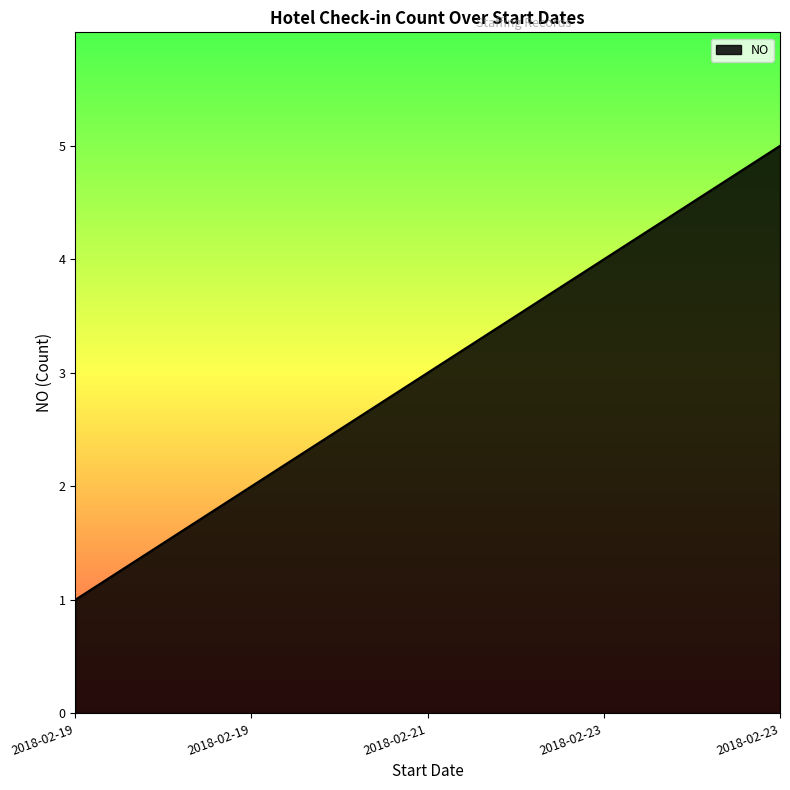

What is the change in value from 2018-02-21 to 2018-02-23?

+2